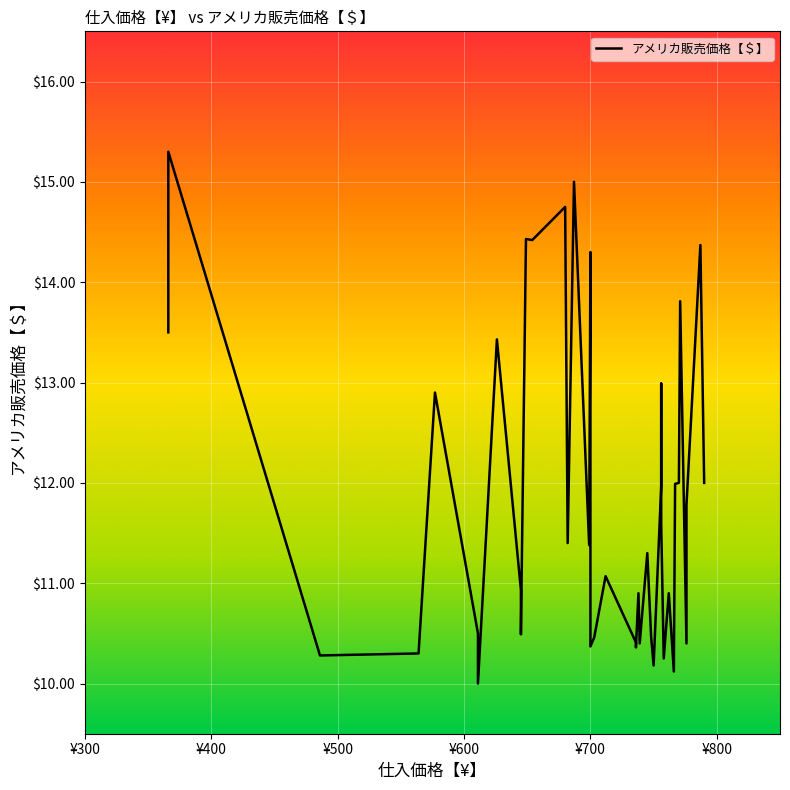

Does the chart display data point markers on the line(s)?

No